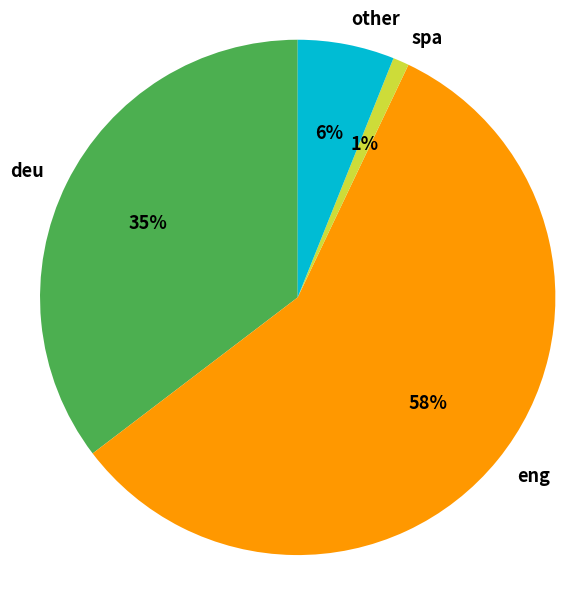

To the nearest percent, what portion does spa represent?

1%